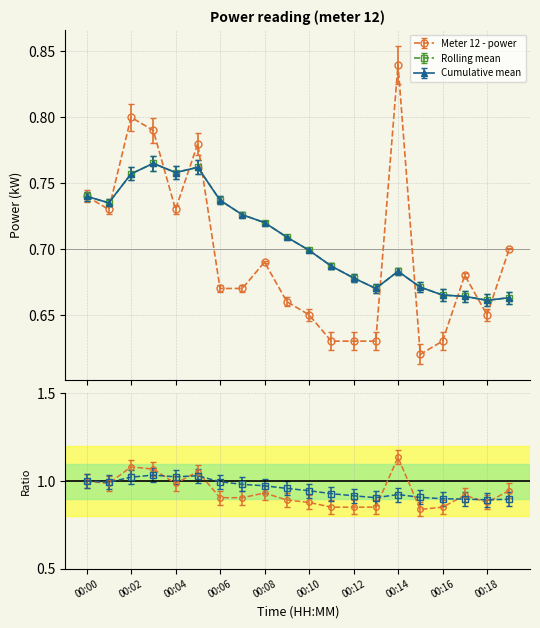

Which series has the largest range (max minus min)?

Meter 12 - power